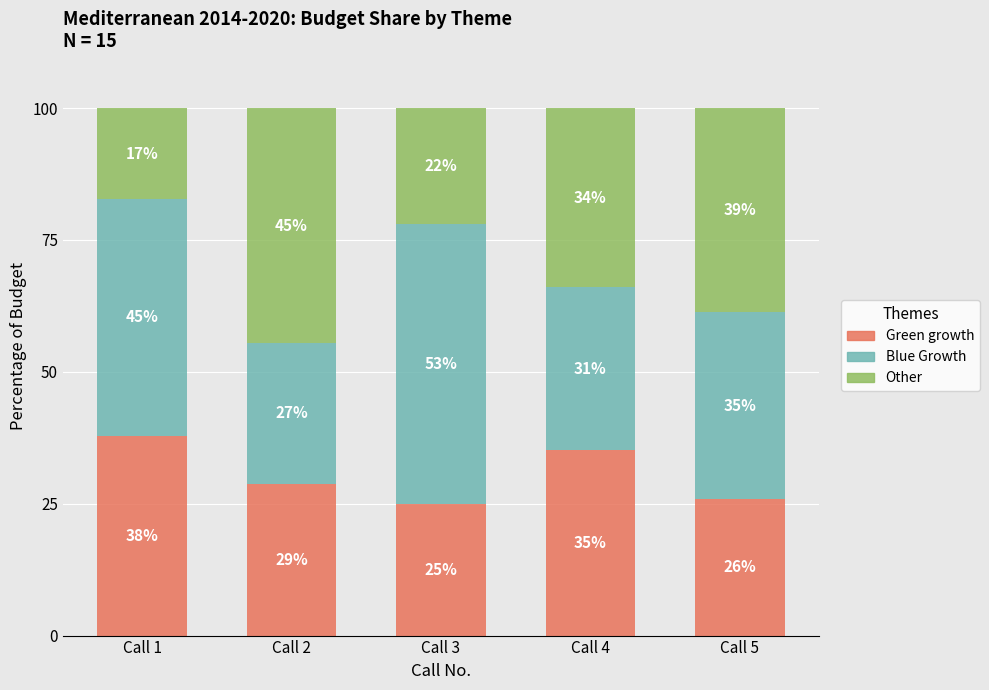

What is the average value of the Green growth series?

30.6